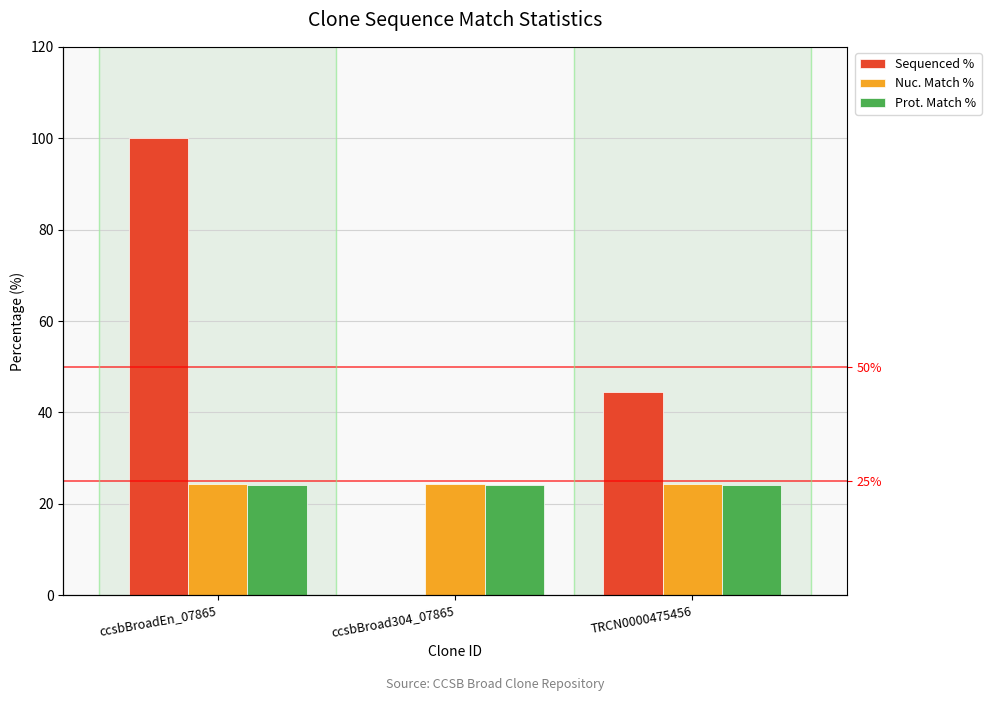

The Prot. Match % series shows 24.2 at ccsbBroadEn_07865. True or false?

True